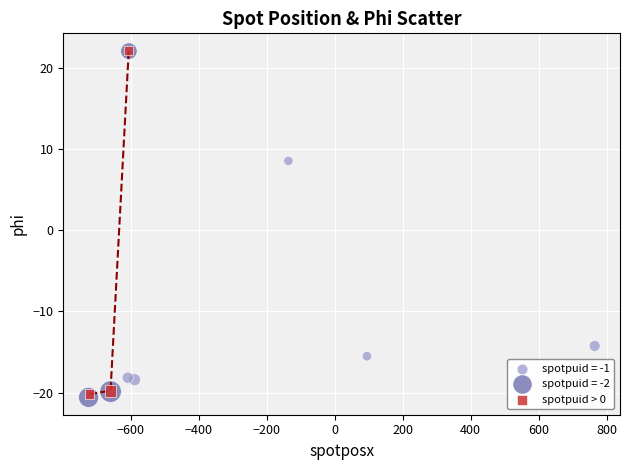

Which series has the largest Y range (max minus min)?

spotpuid = -2